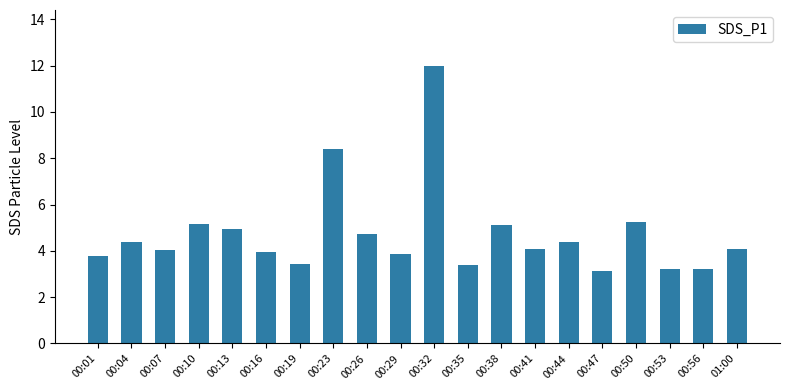

What is the approximate value at 00:41?

4.1